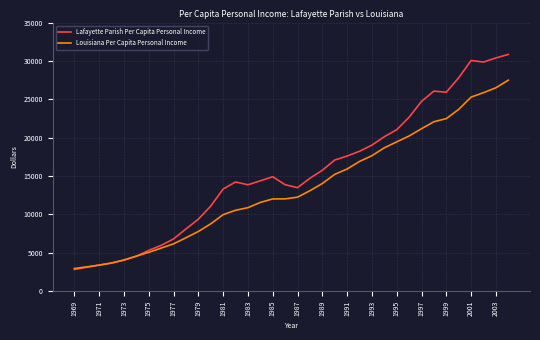

What is the greatest value displayed?

30848